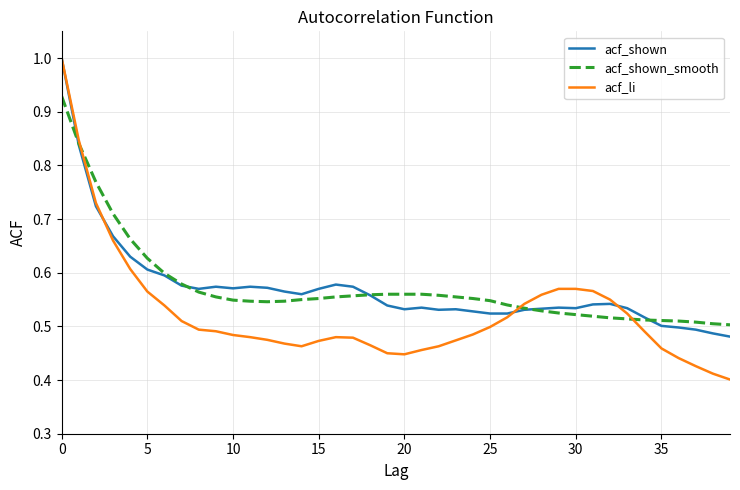

How many acf_shown_smooth values are between 0 and 1?

40